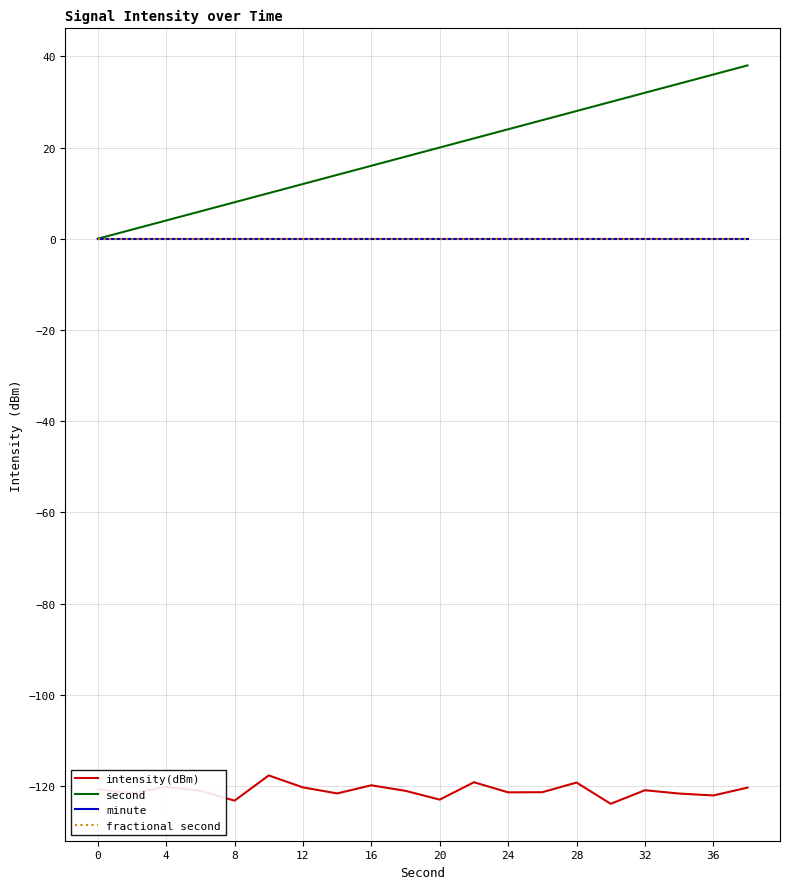

What is the smallest value displayed?

-123.9